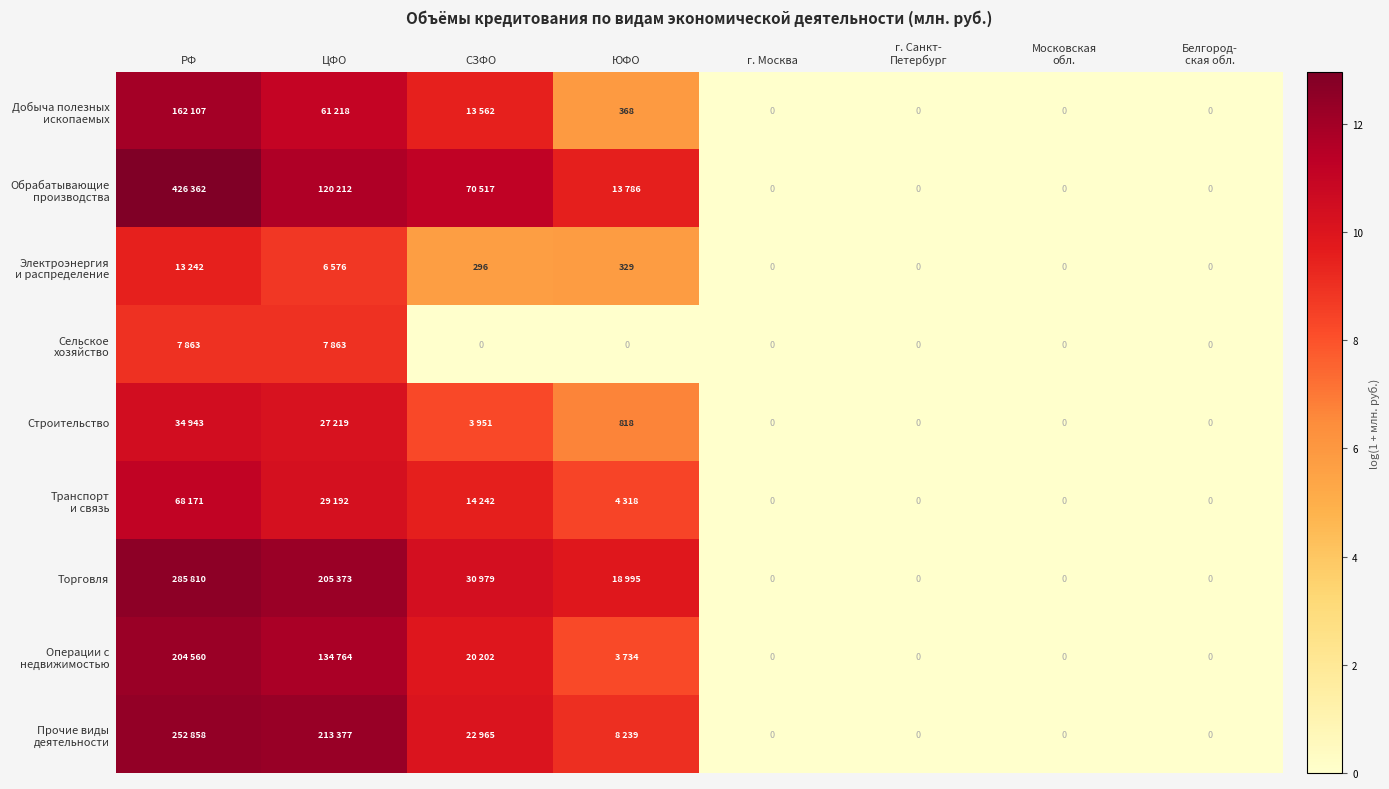

Between г. Москва and ЦФО, which is larger?

ЦФО